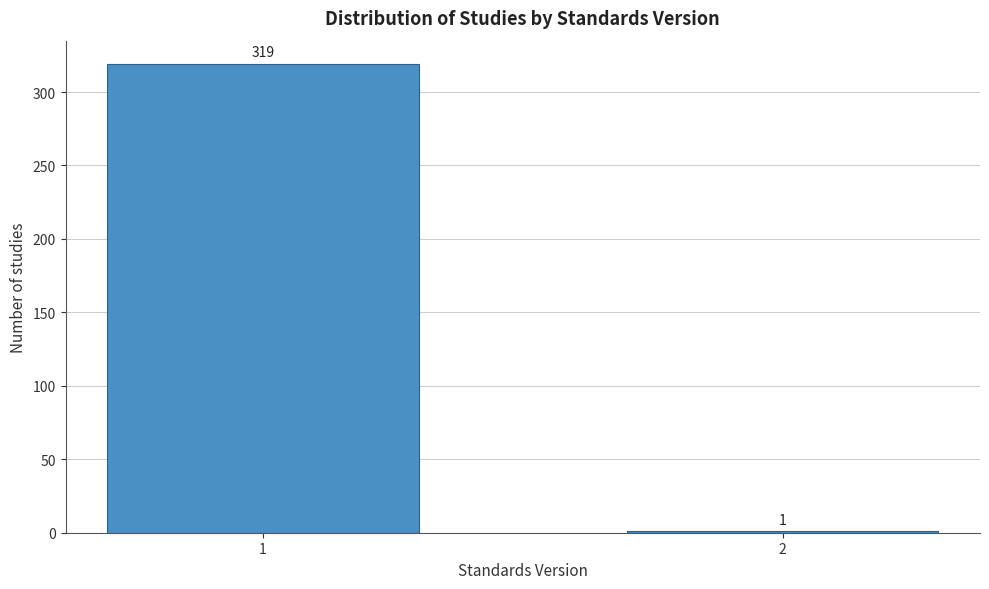

Reading left to right, list all the values displayed in this chart.

1=319	2=1